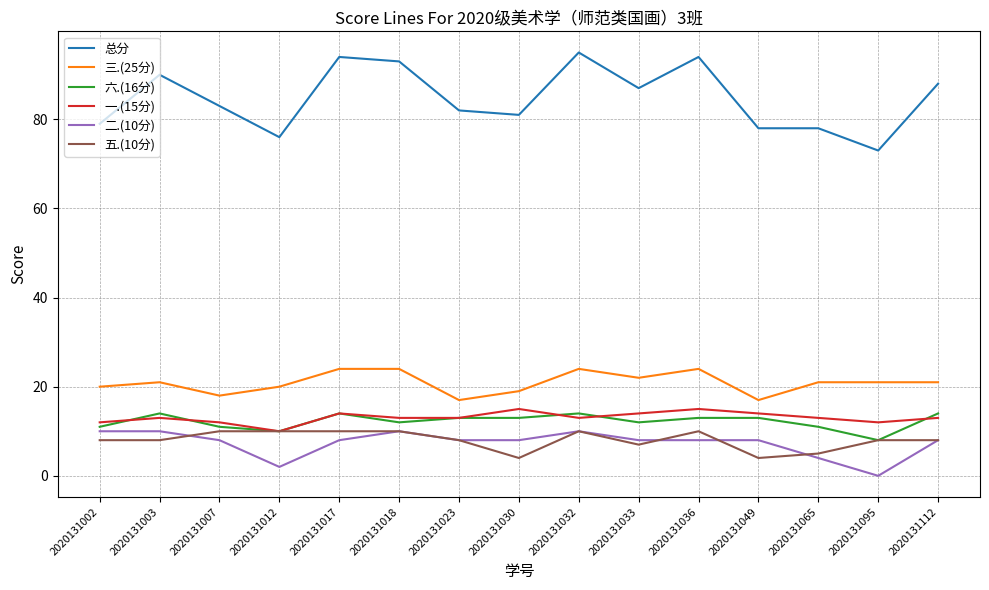

Which series has the largest total across all categories?

总分